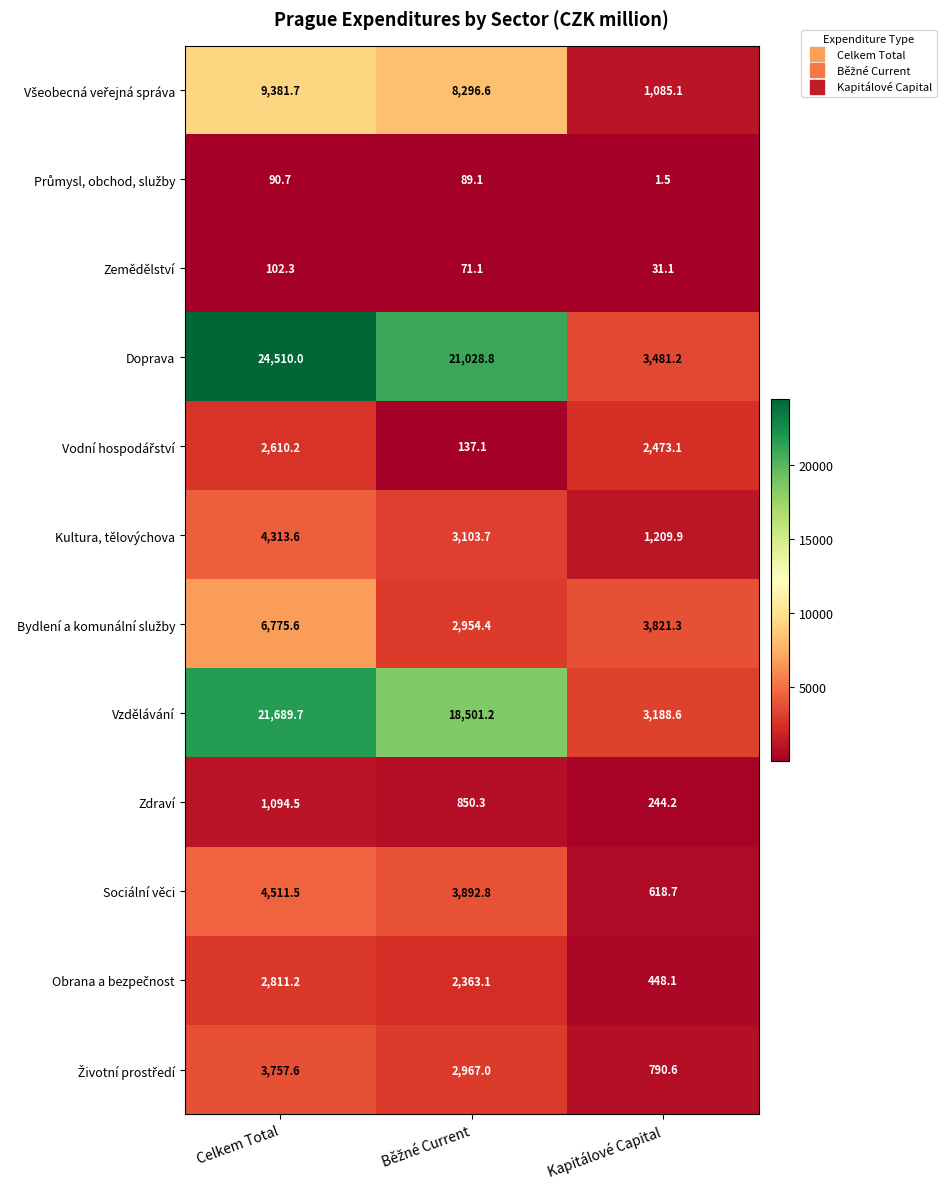

How many categories are shown in the chart?

3